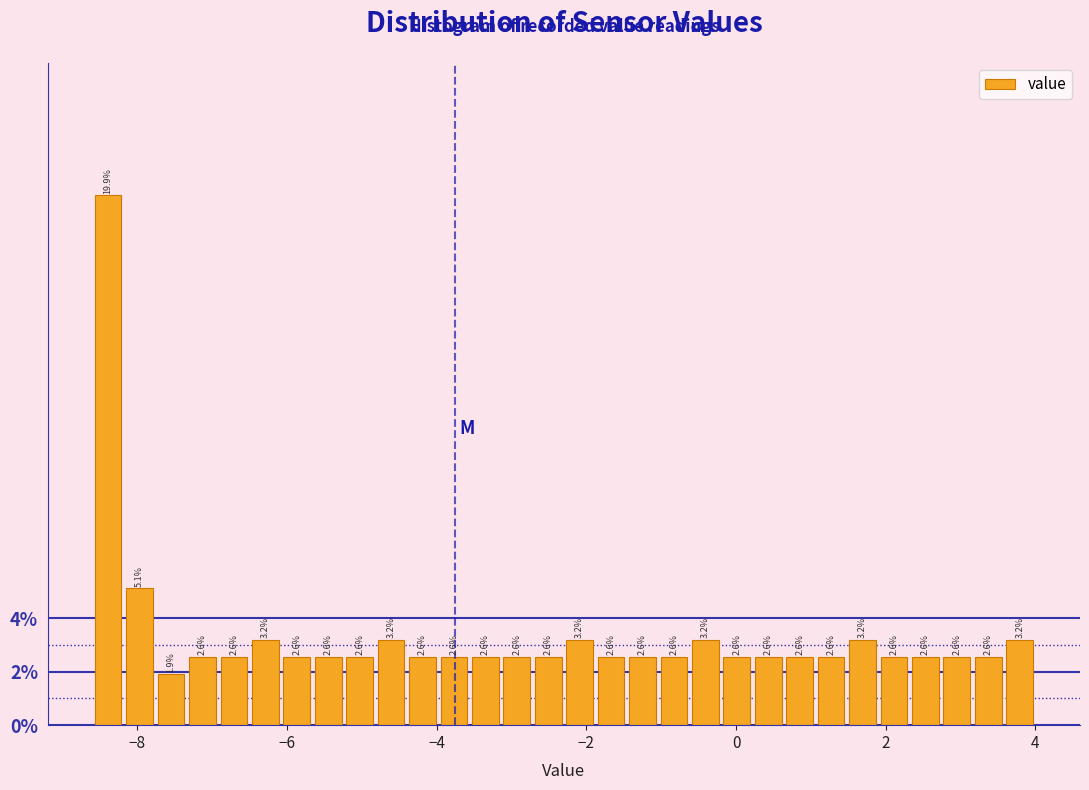

Around what value on the x-axis is the tallest bar? Give the approximate position of its centre, as read against the axis.

-8.4